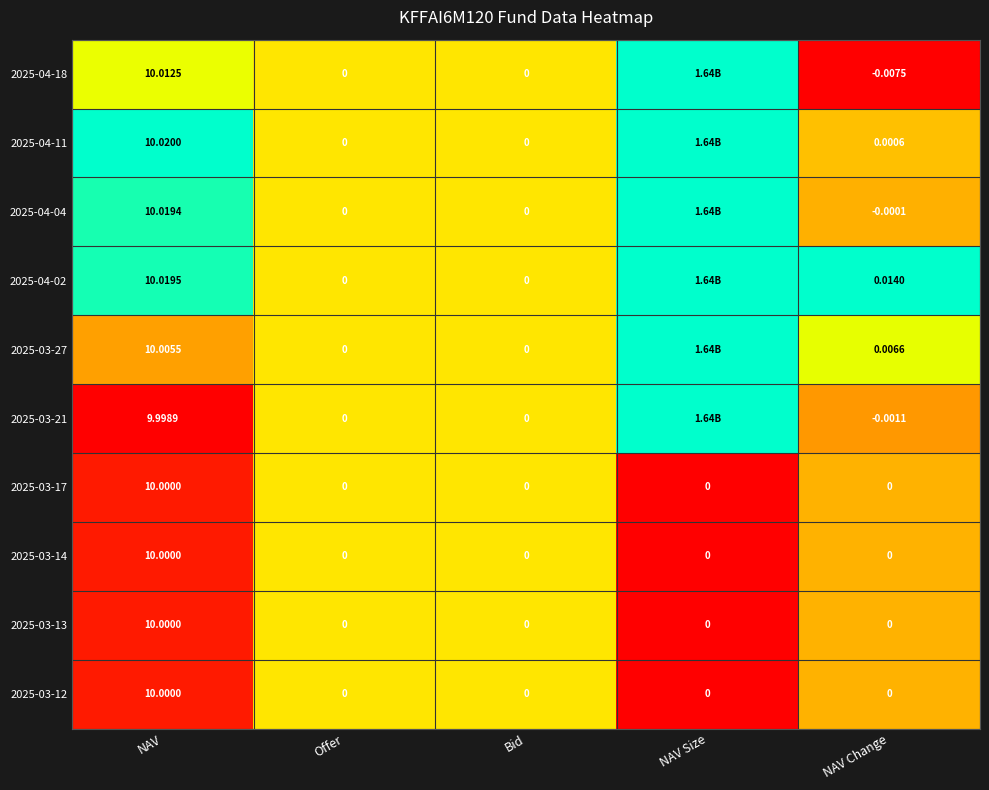

How many values in the 2025-03-14 series exceed 0?

1